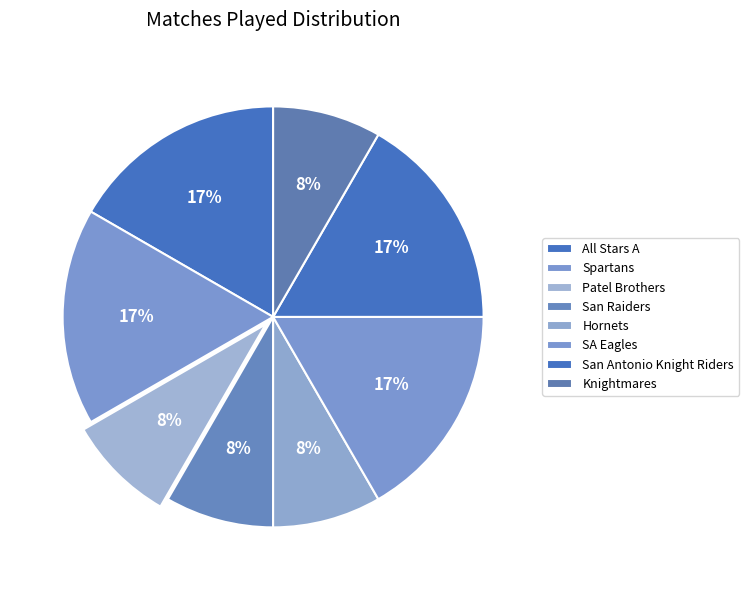

How many slices are in this pie chart?

8